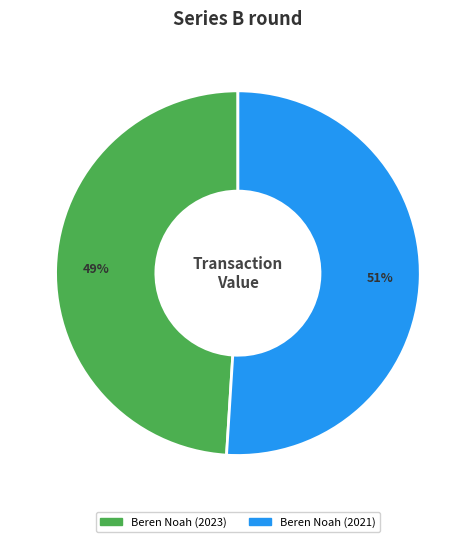

Is there any slice that represents more than half of the pie?

Yes